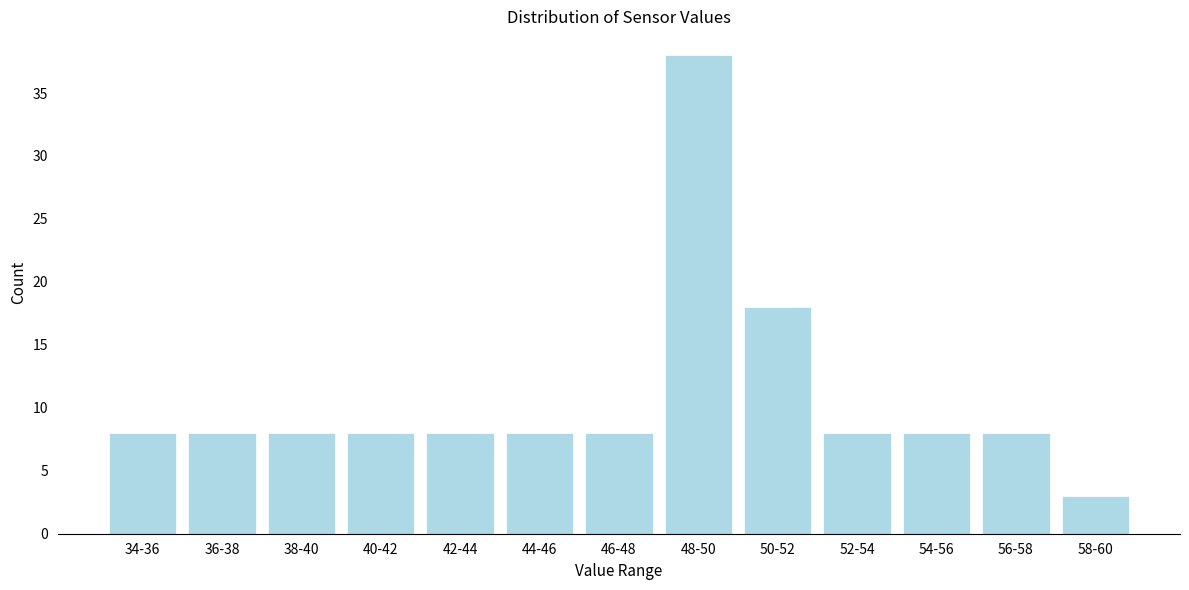

Reading left to right, list all the values displayed in this chart.

8	8	8	8	8	8	8	38	18	8	8	8	3